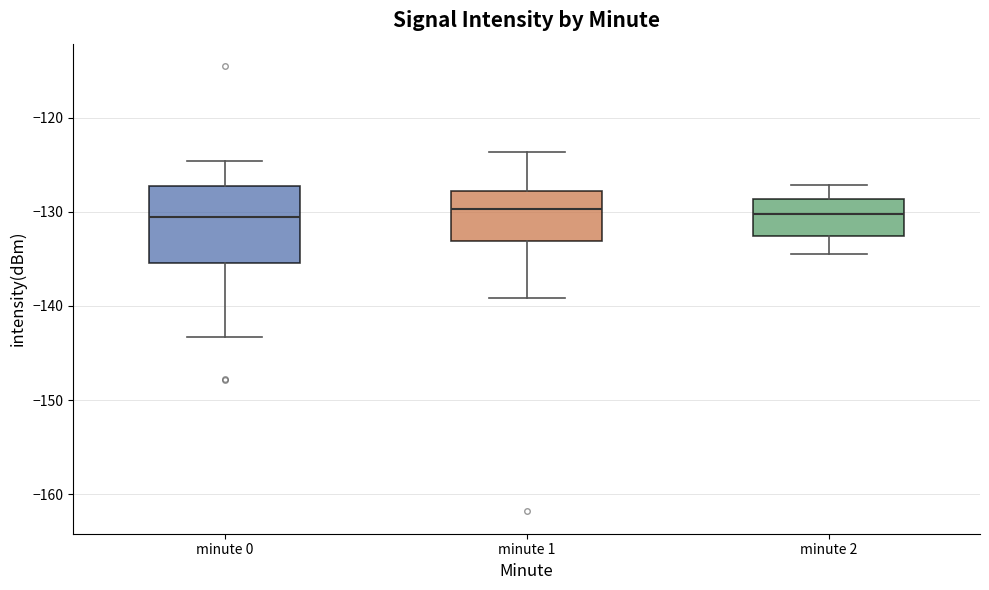

Comparing the boxes themselves (not the whiskers), which one is the tallest?

minute 0